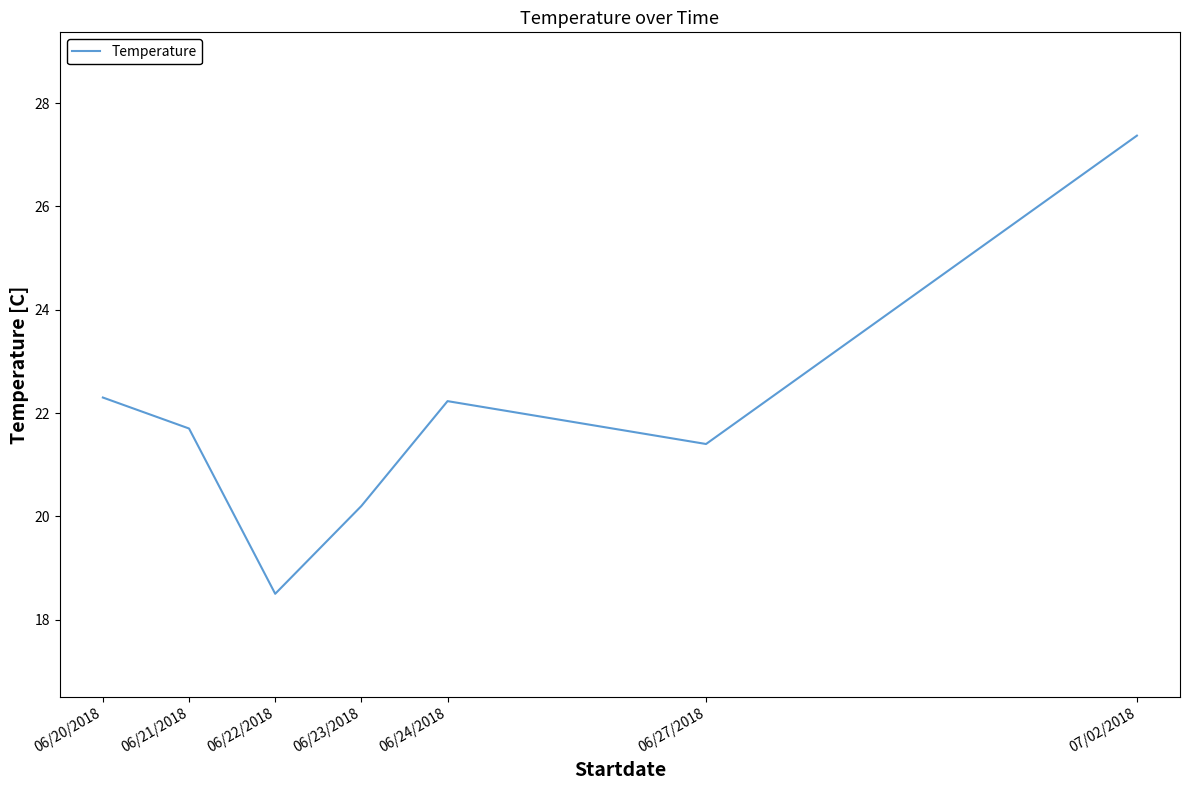

Between 06/21/2018 and 06/23/2018, which is larger?

06/21/2018